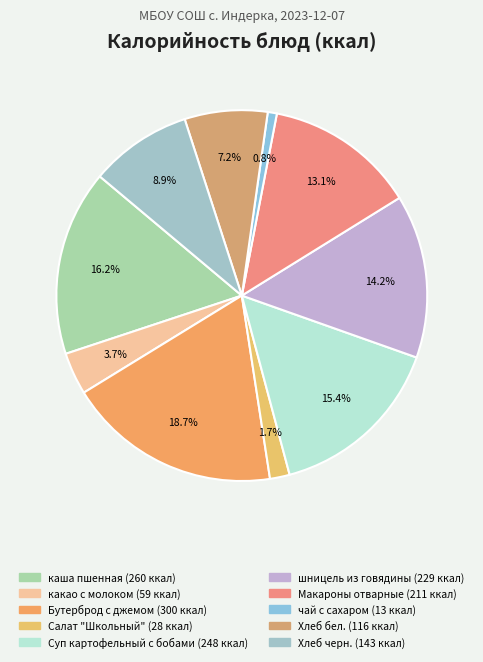

True or false: Салат "Школьный" accounts for 1% of the total.

False